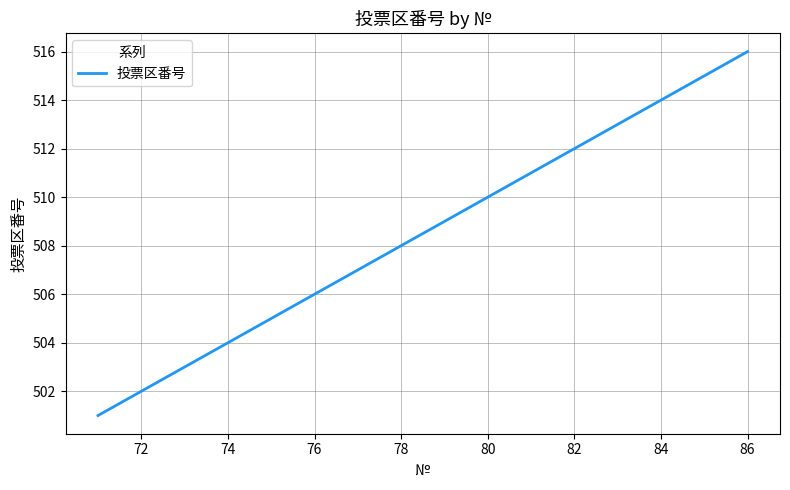

What is the smallest value displayed?

501